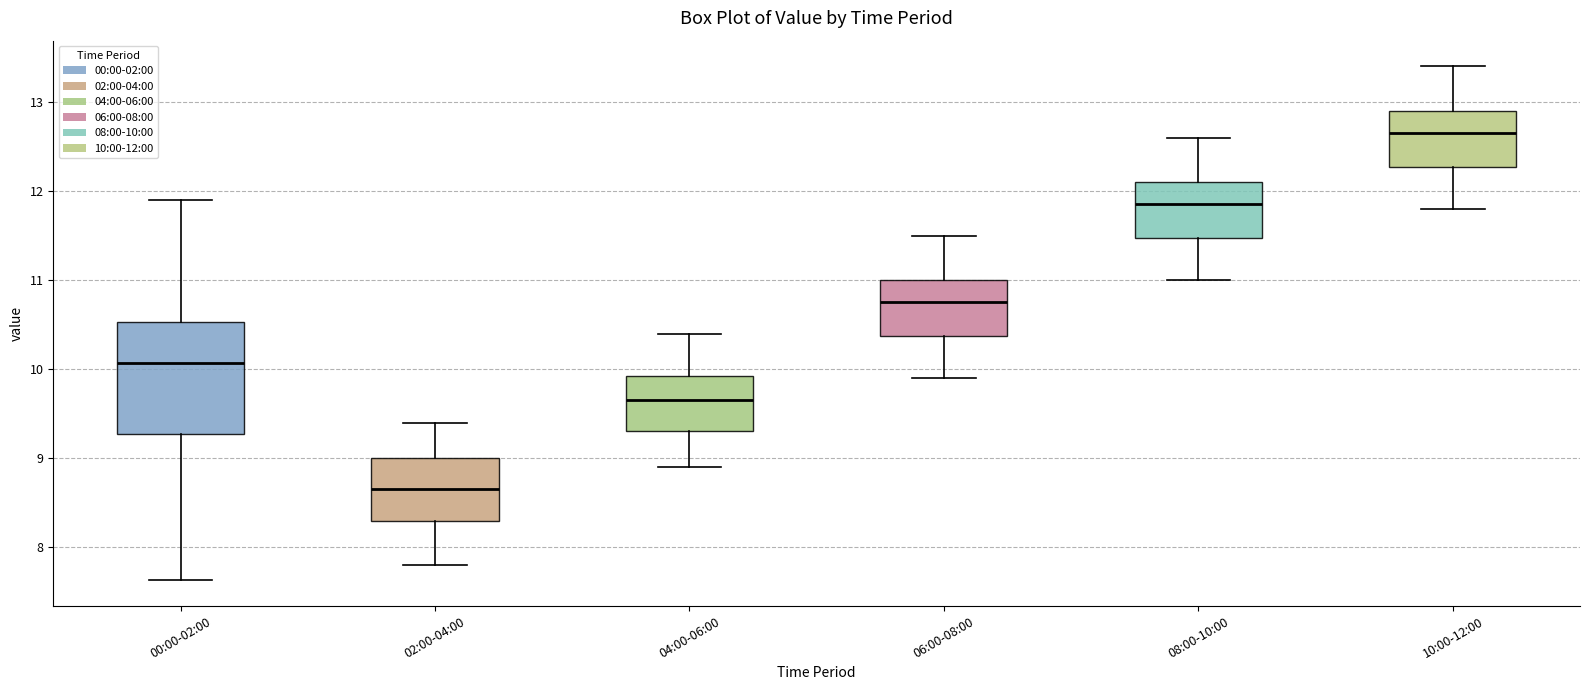

Which box's median line is the lowest?

02:00-04:00